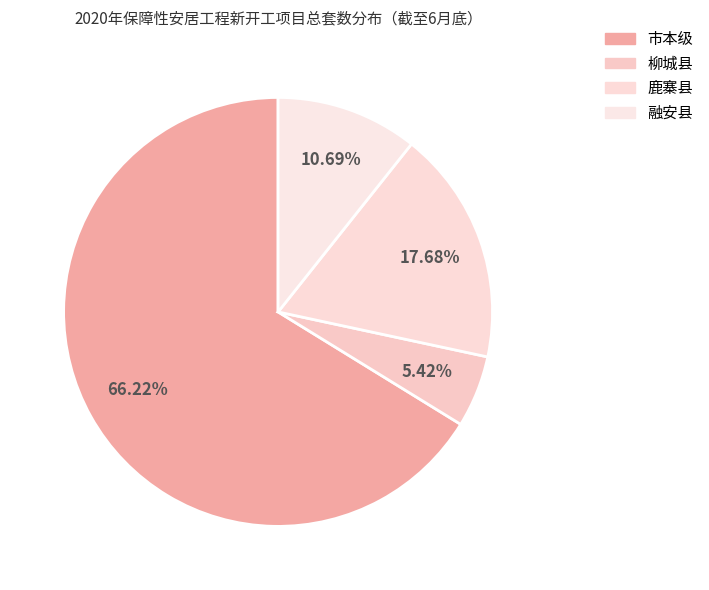

Between 融安县 and 柳城县, which is larger?

融安县